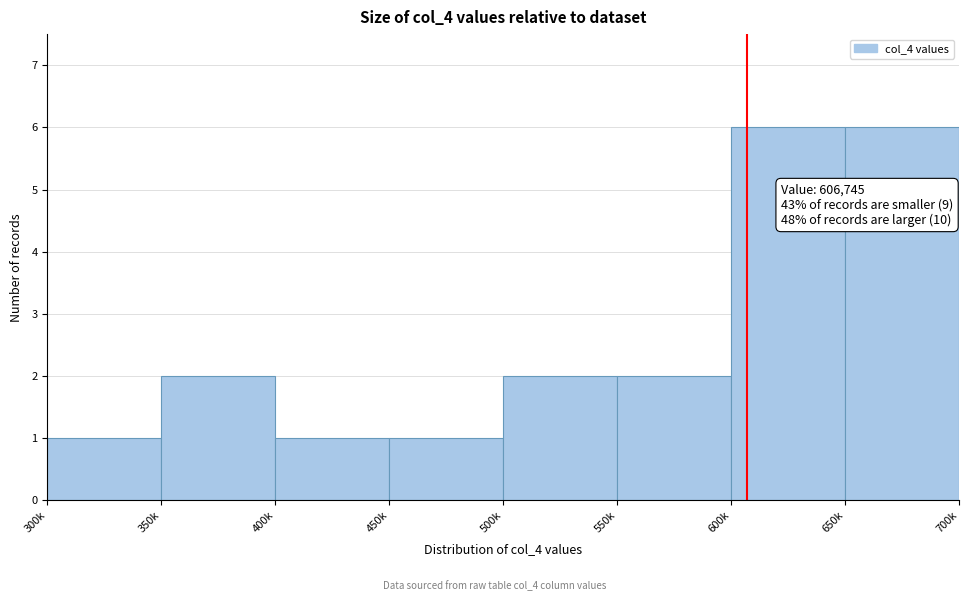

Reading left to right, transcribe all the data shown in this chart.

1	2	1	1	2	2	6	6